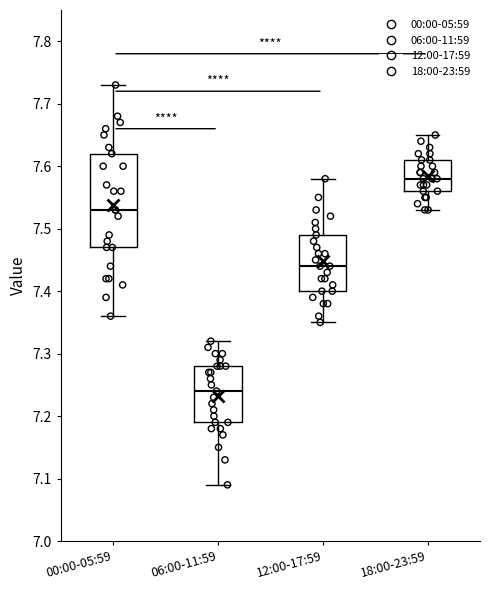

Comparing the boxes themselves (not the whiskers), which one is the tallest?

00:00-05:59